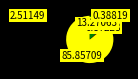

Is there any slice that represents more than half of the pie?

Yes